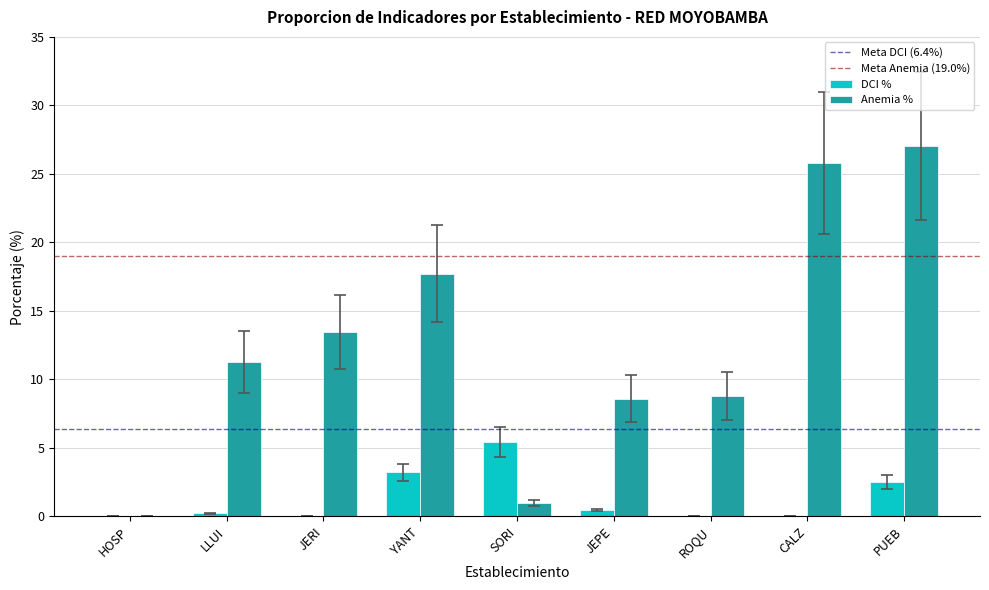

Reading left to right, transcribe all the data shown in this chart.

DCI %: HOSP=0.0	LLUI=0.2	JERI=0.0	YANT=3.2	SORI=5.5	JEPE=0.5	ROQU=0.0	CALZ=0.0	PUEB=2.5
Anemia %: HOSP=0.0	LLUI=11.3	JERI=13.5	YANT=17.7	SORI=1.0	JEPE=8.6	ROQU=8.8	CALZ=25.8	PUEB=27.1